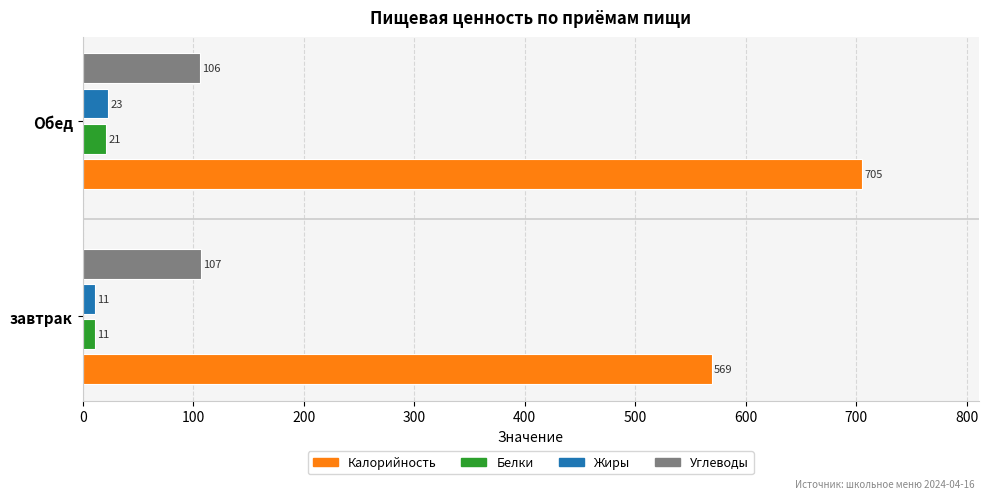

Is it true that Белки equals 11 at завтрак?

True